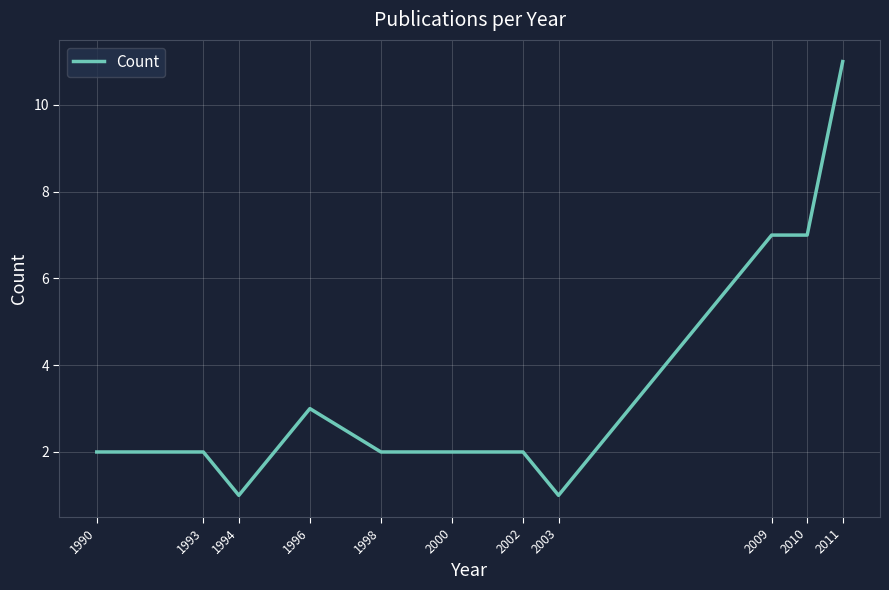

What is the ratio of the value at 2000 to the value at 1998?

1.0